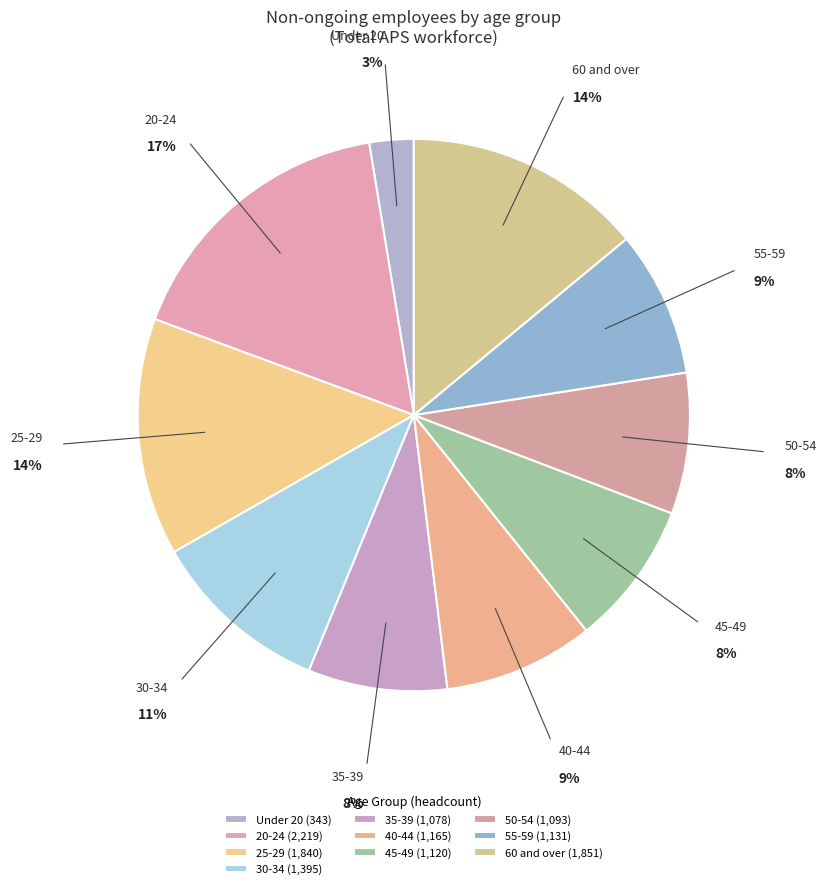

Approximately how many times larger is the value at 50-54 compared to 25-29?

0.6